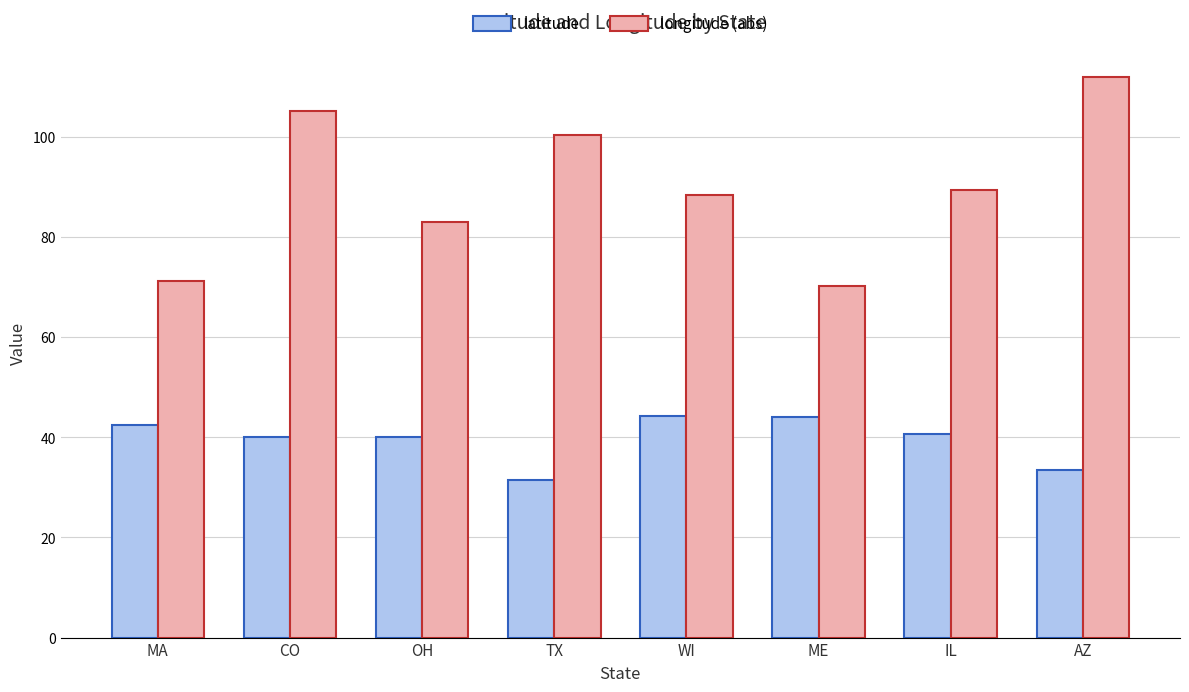

Which series has the widest spread of values?

longitude (abs)